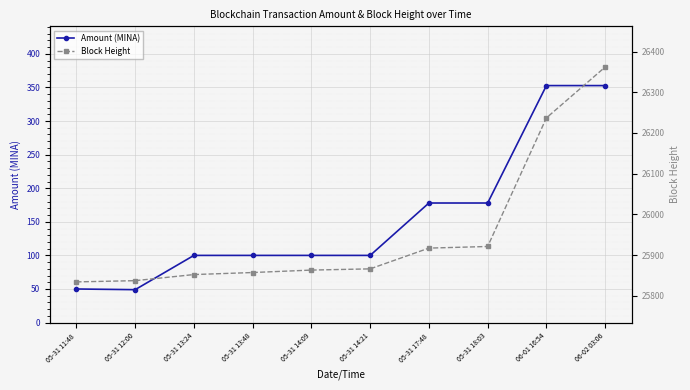

What is the lowest value of the Amount (MINA) series?

49.0